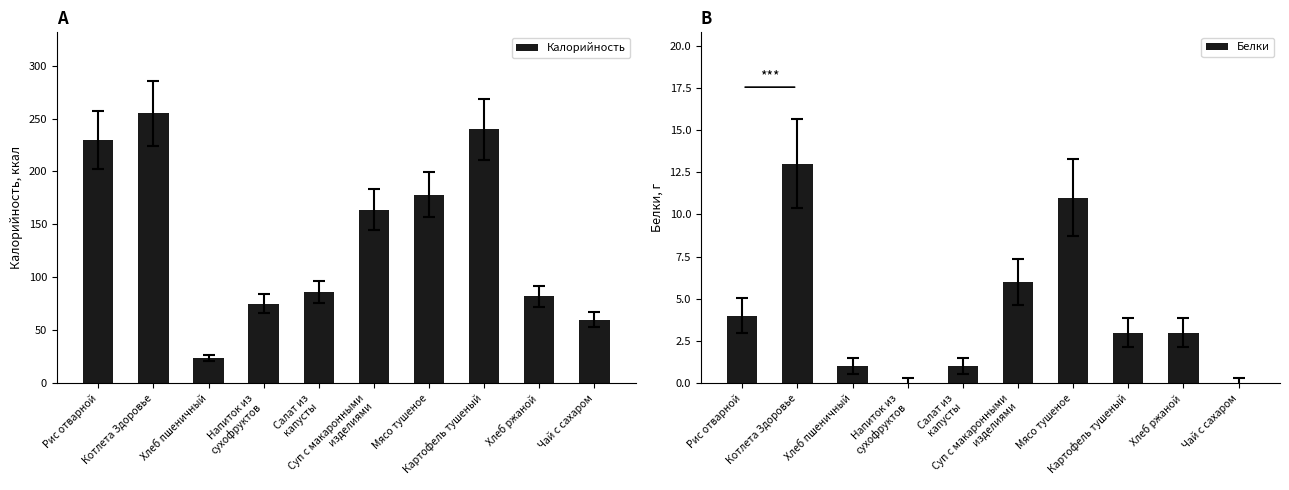

Which series has the largest range (max minus min)?

Калорийность